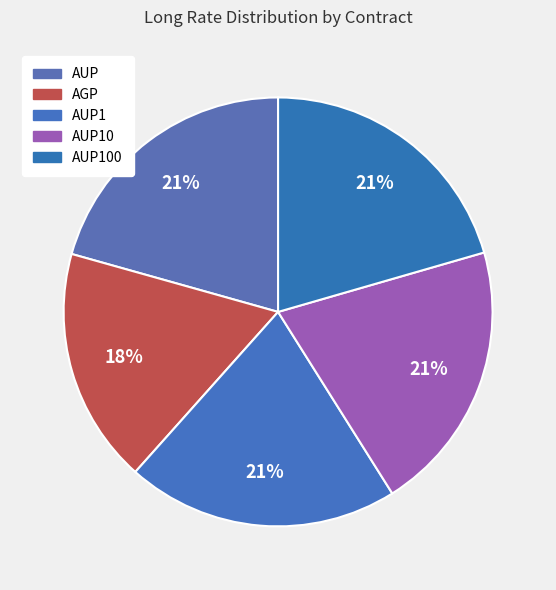

Count the number of slices in the pie.

5